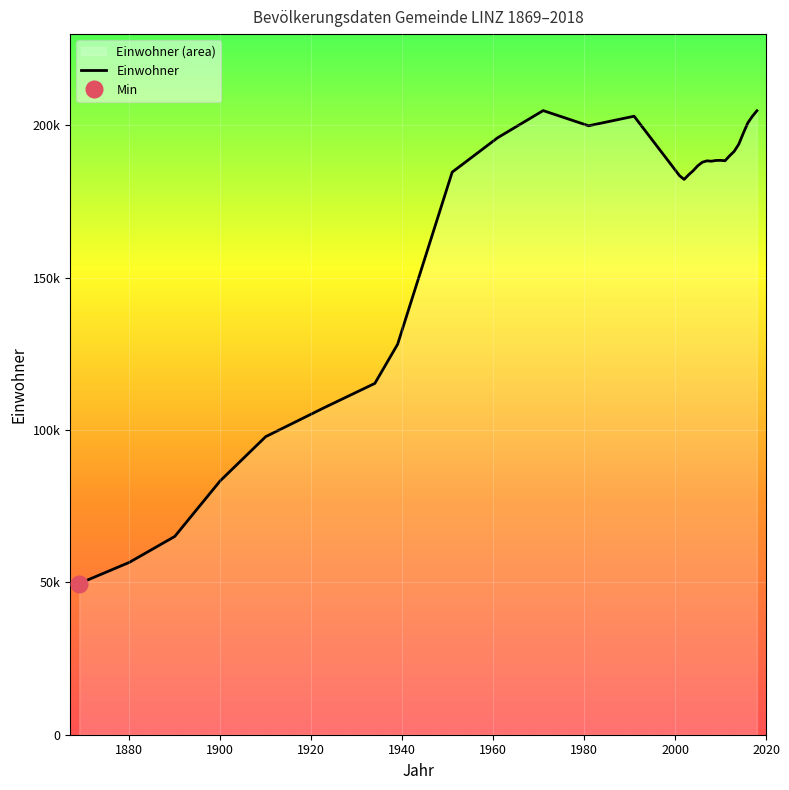

Reading left to right, extract all data points from this chart.

1869=49635	1880=56569	1890=65090	1900=83356	1910=97852	1923=107463	1934=115338	1939=128177	1951=184685	1961=195978	1971=204889	1981=199910	1991=203044	2001=183504	2002=182304	2003=183827	2004=185172	2005=186781	2006=187936	2007=188393	2008=188277	2009=188520	2010=188549	2011=188431	2012=190053	2013=191501	2014=193814	2015=197427	2016=200839	2017=203012	2018=204846